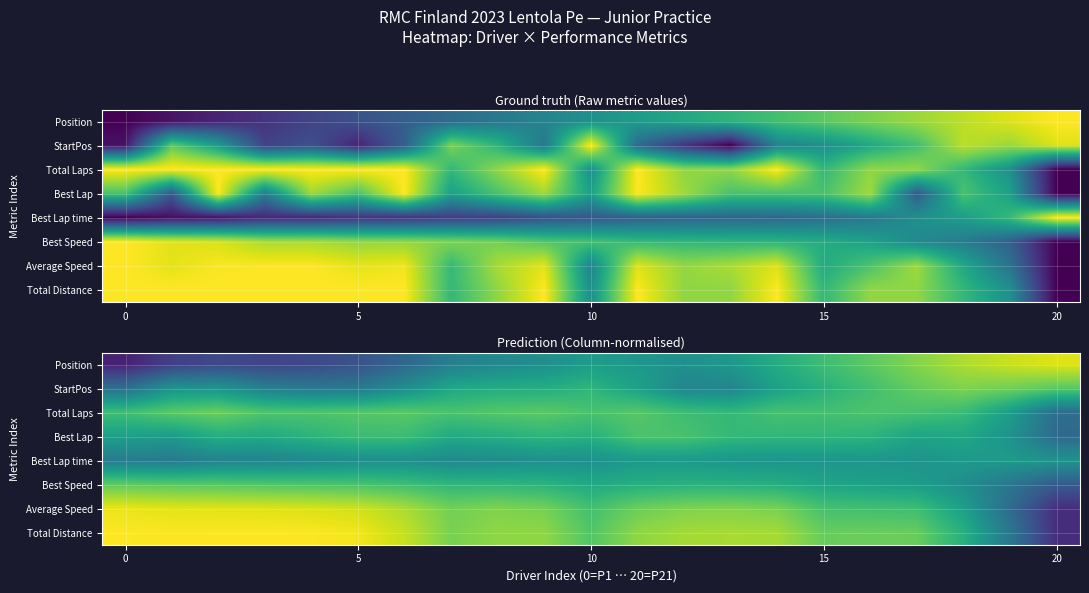

What is the minimum value shown in the chart?

0.1